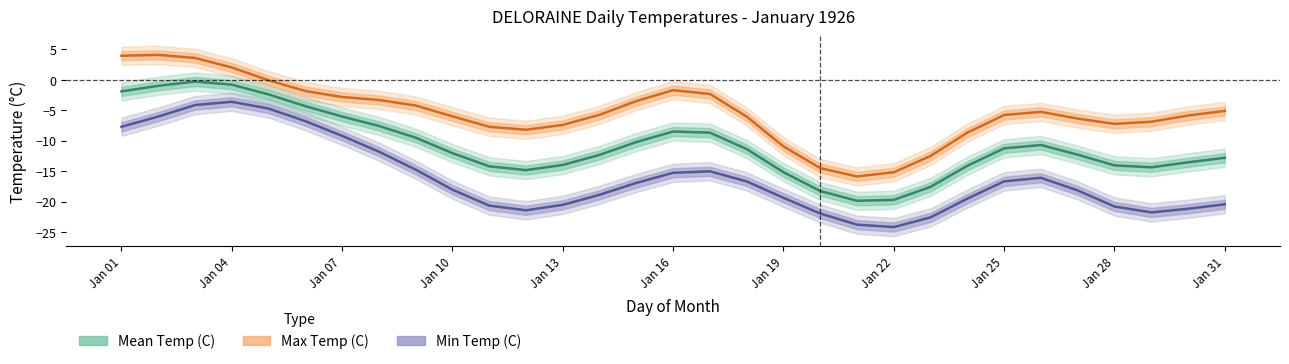

List the series in order of their overall mean, highest first.

Max Temp (C), Mean Temp (C), Min Temp (C)